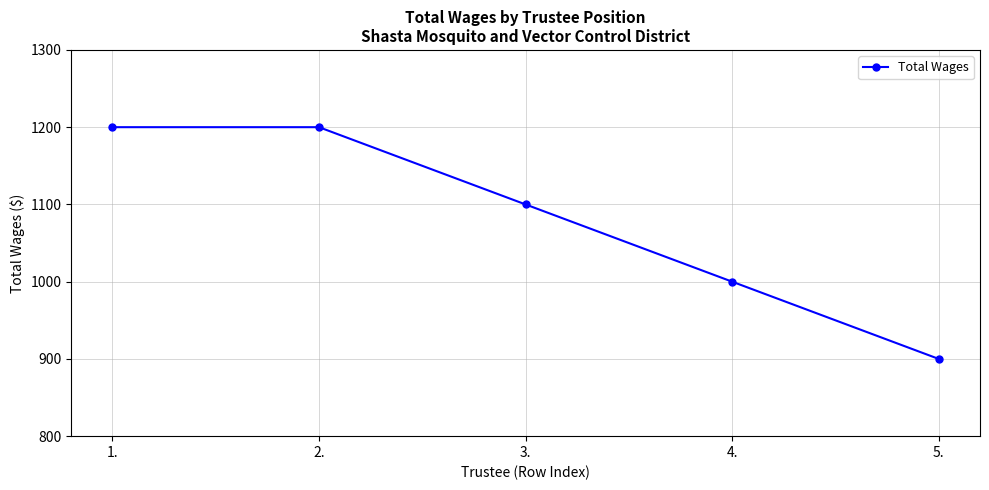

Which has a higher value, 2. or 4.?

2.